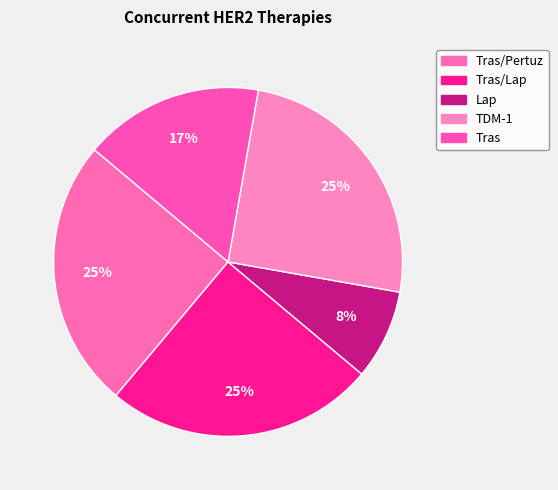

How many slices are in this pie chart?

5